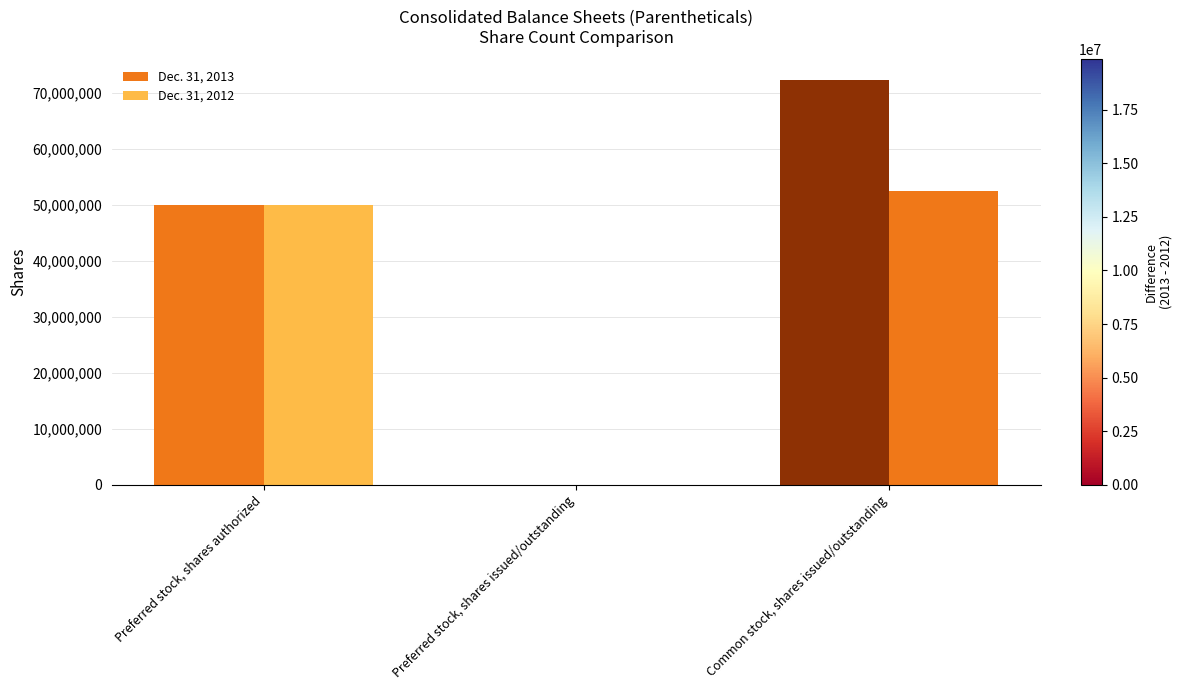

At which label does Dec. 31, 2012 first exceed 50000000?

Common stock, shares issued/outstanding